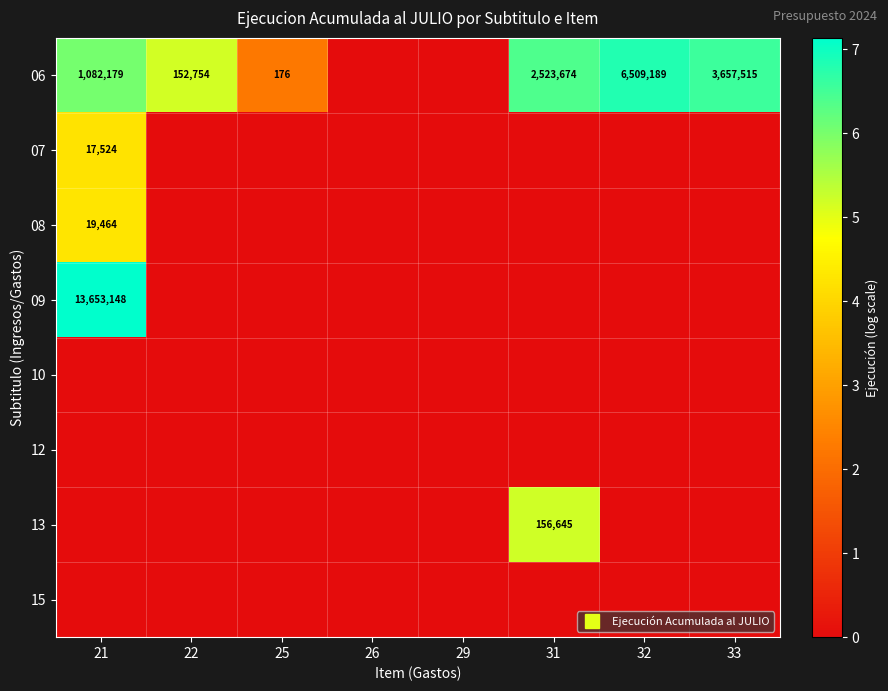

Which series has the largest total across all categories?

06